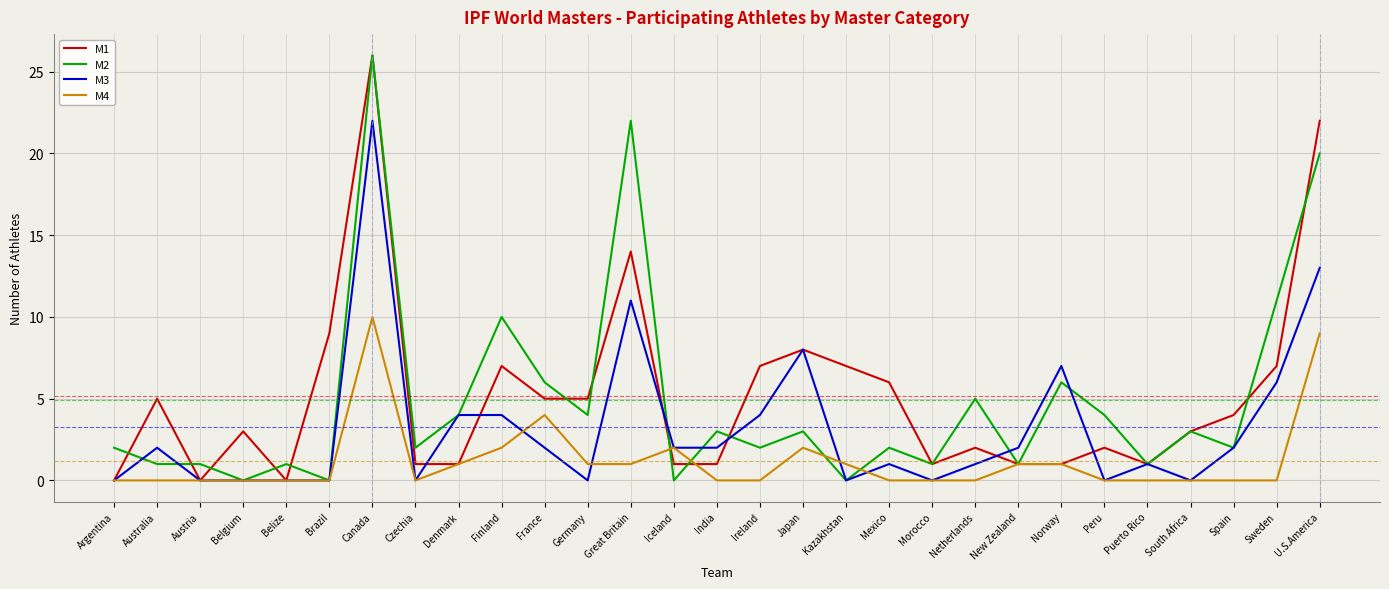

What position from the right is Peru?

6